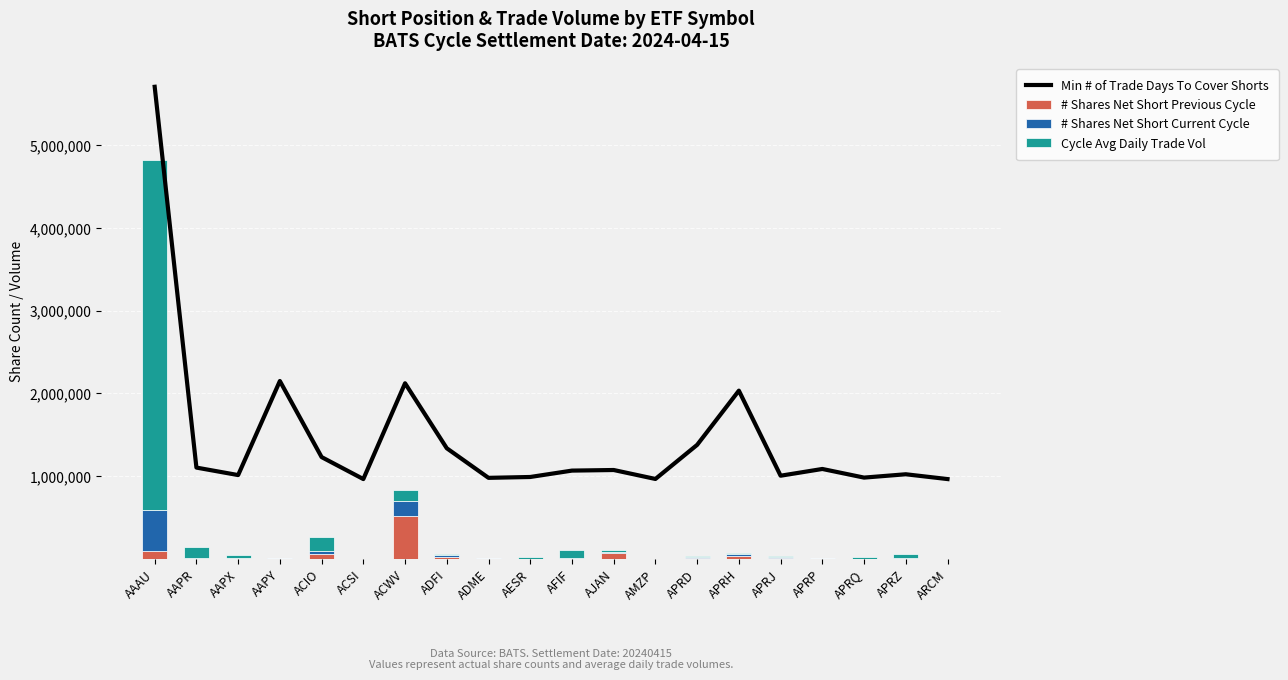

Where does the # Shares Net Short Current Cycle series first go above 8485?

AAAU